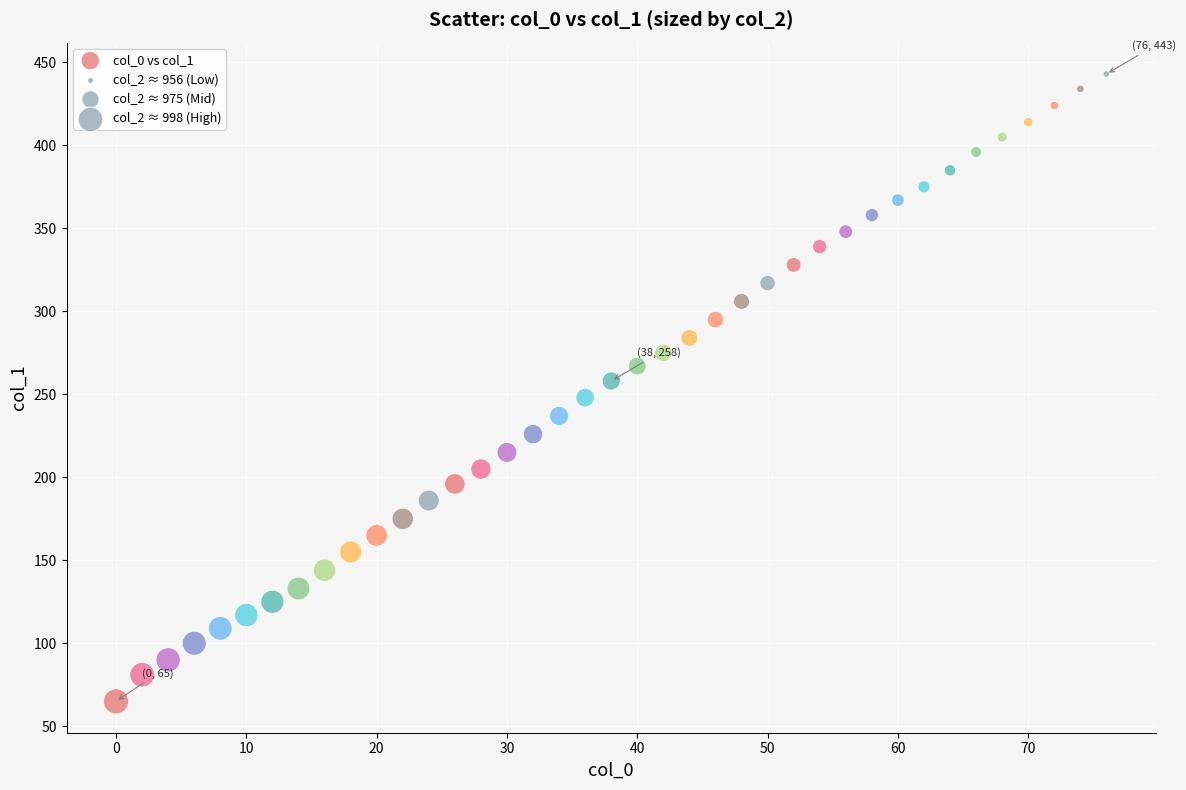

What is the range of X values (max minus min)?

76